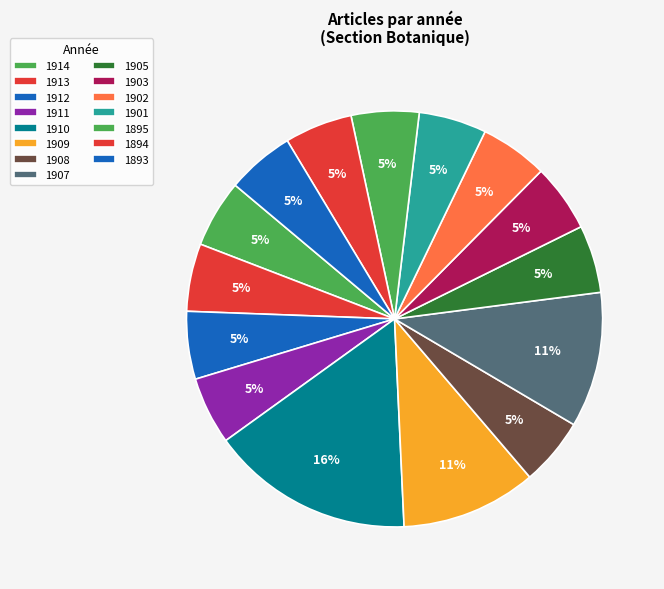

What percentage is the 1914 slice, to the nearest percent?

5%